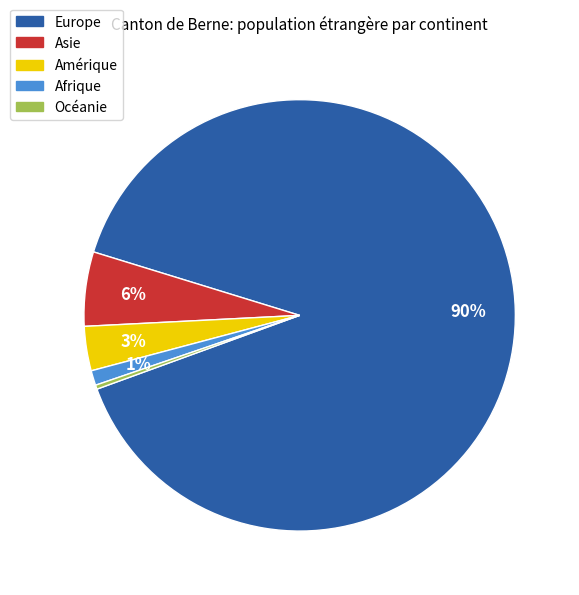

To the nearest percent, what is the average slice percentage?

20%